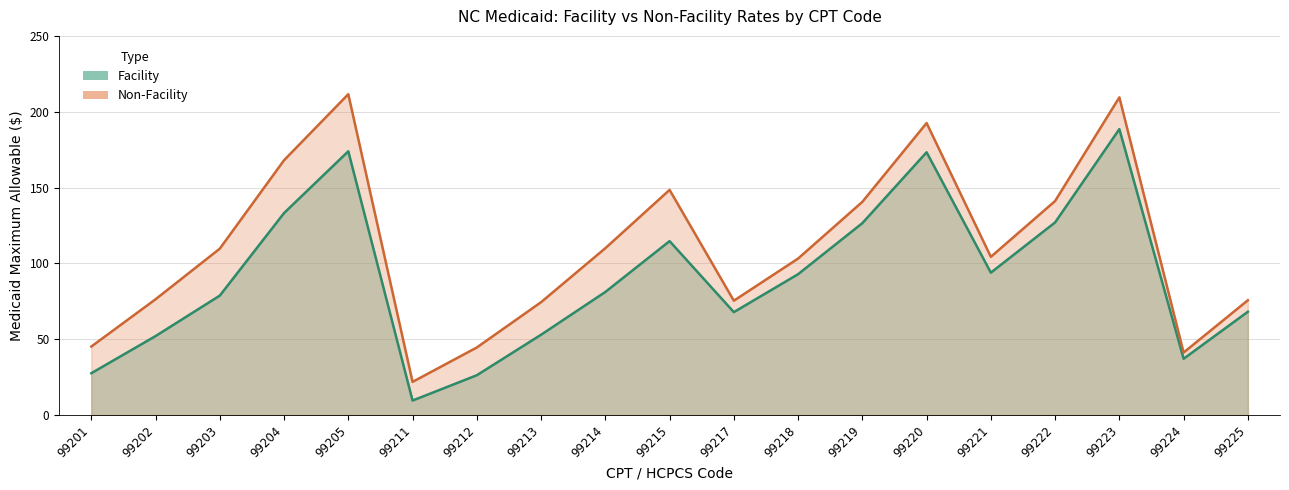

Does the chart have visible grid lines?

Yes